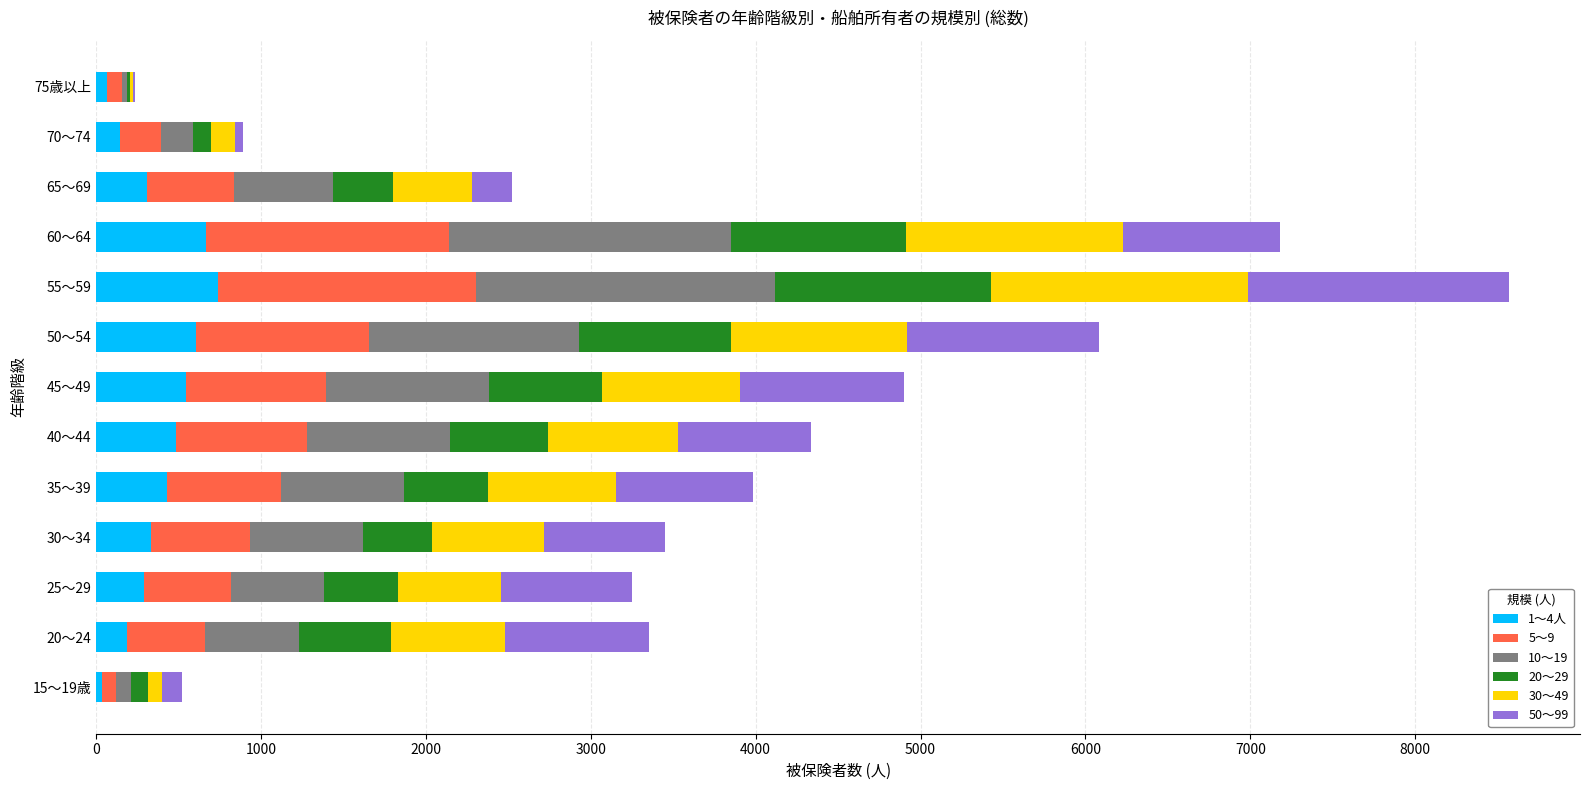

At which category is the sum across all series the highest?

55～59